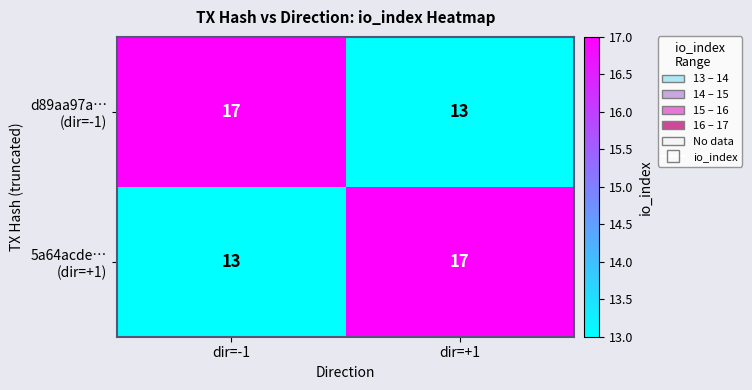

What is the difference between the highest and lowest values at dir=+1?

4